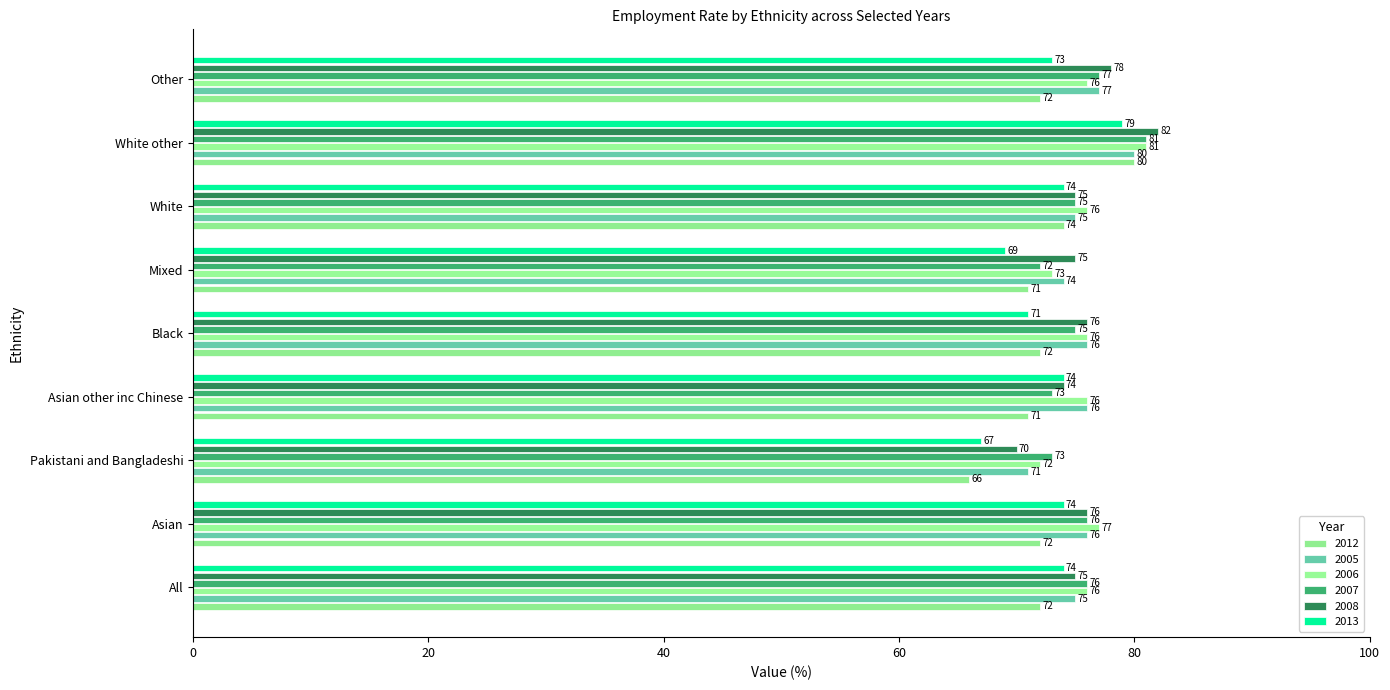

What is the average value of the 2005 series?

76